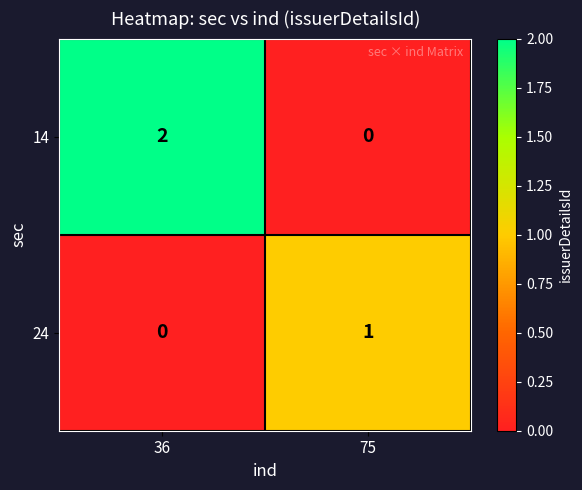

At which label does 24 reach its minimum?

36